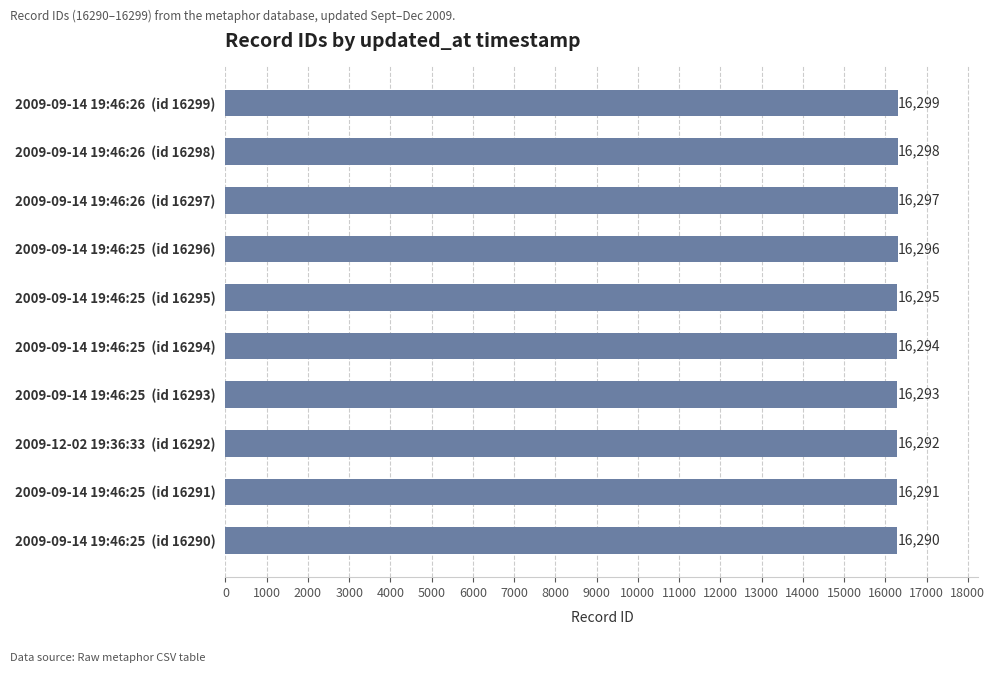

Is it true that the value at 2009-09-14 19:46:26  (id 16297) is 16297?

True